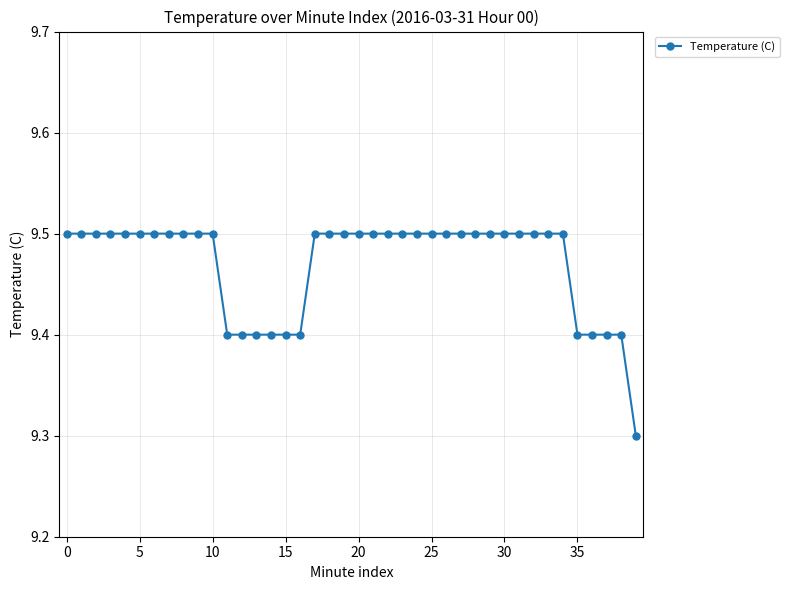

Count the values in the range 9 to 10.

40